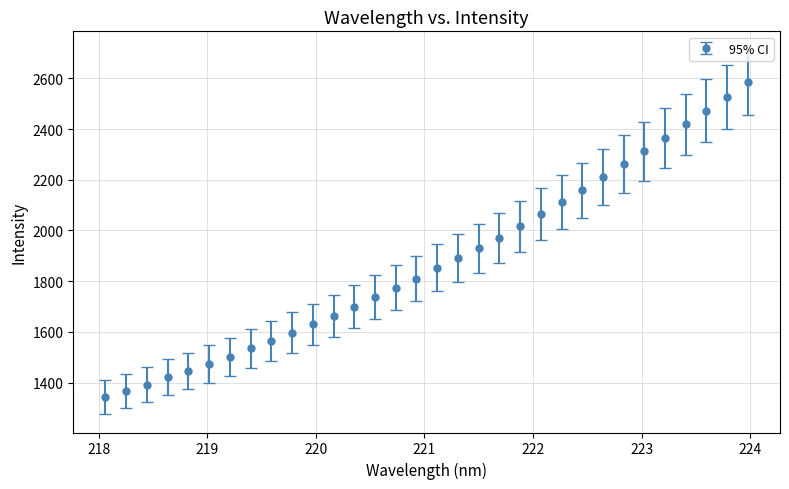

What is the difference between the second highest and second lowest values?

1159.8